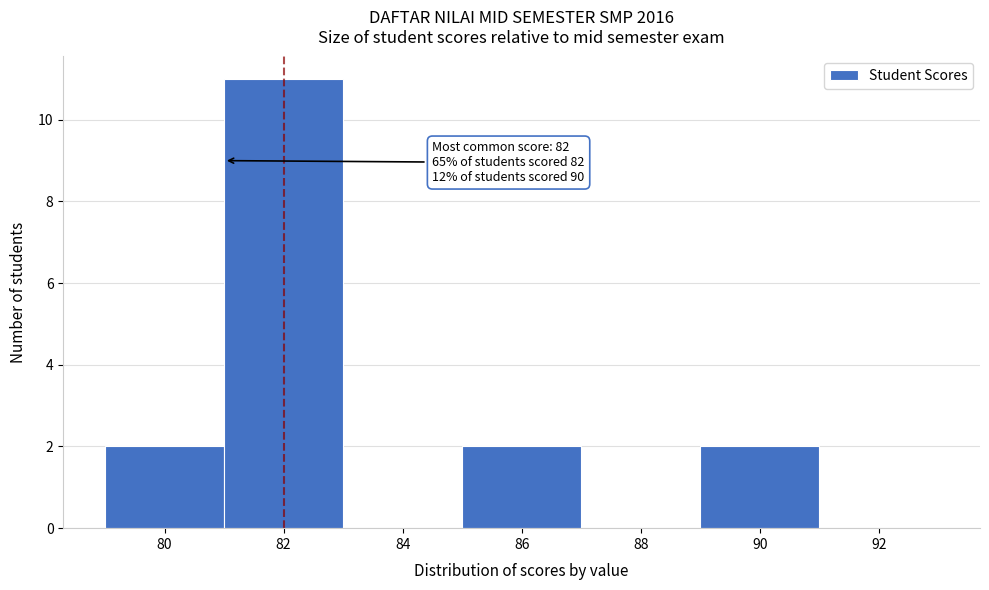

Over which range of the x-axis is the bar tallest?

81 to 83